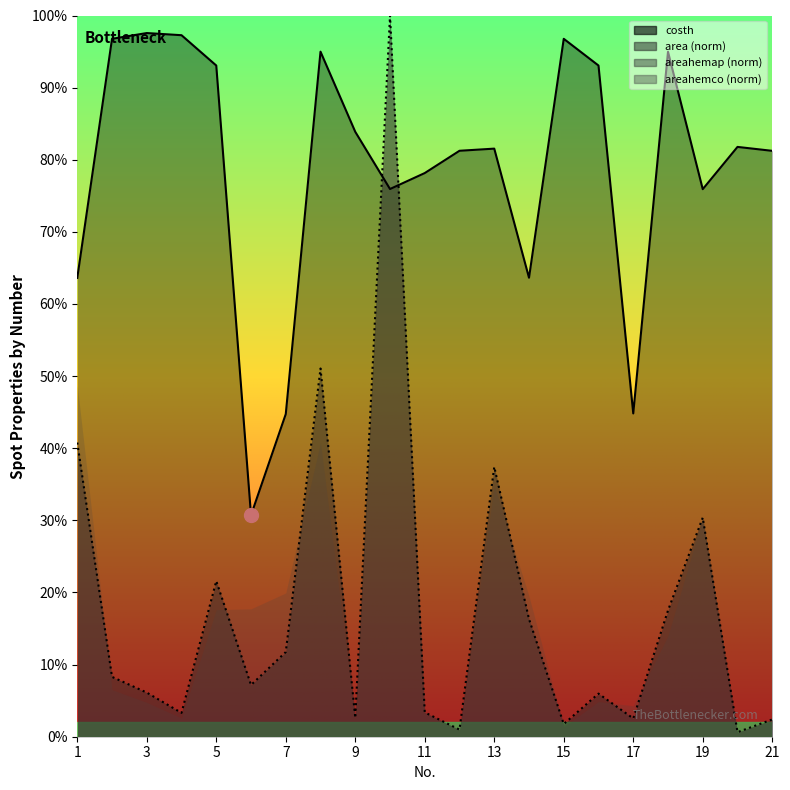

What is the greatest value displayed?

1.0